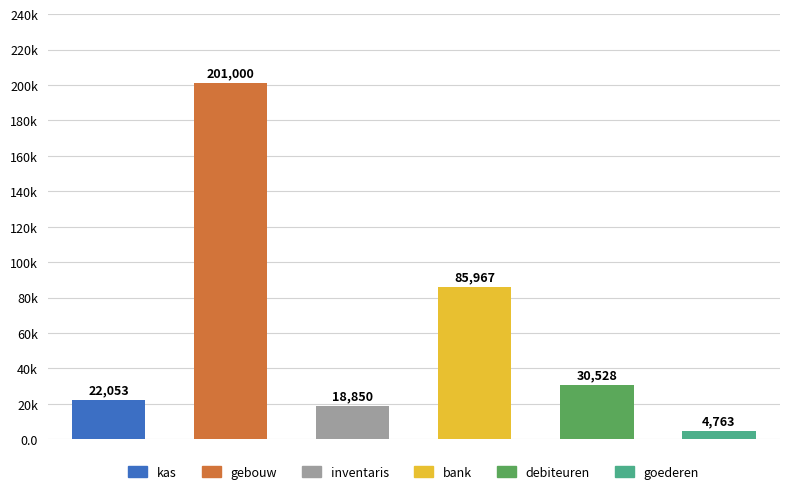

At which label does the data first exceed 30528?

gebouw